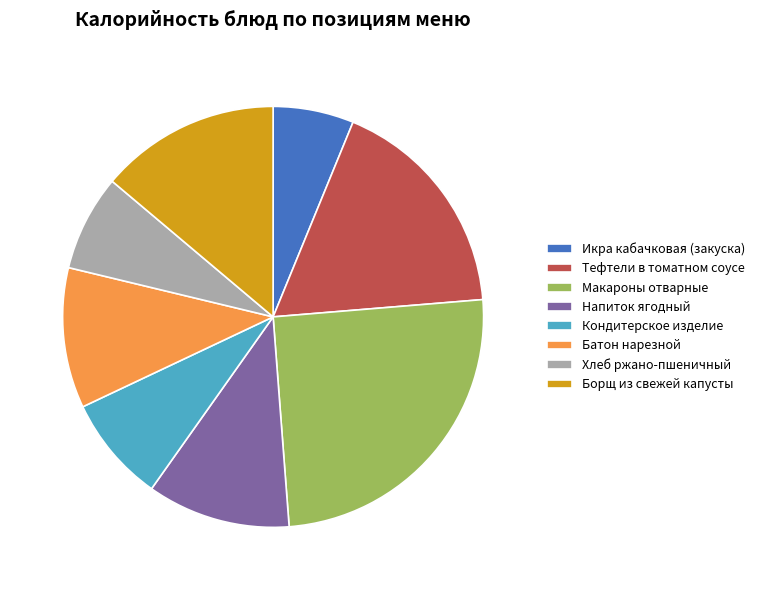

Do Тефтели в томатном соусе and Икра кабачковая (закуска) together represent more than half of the pie?

No